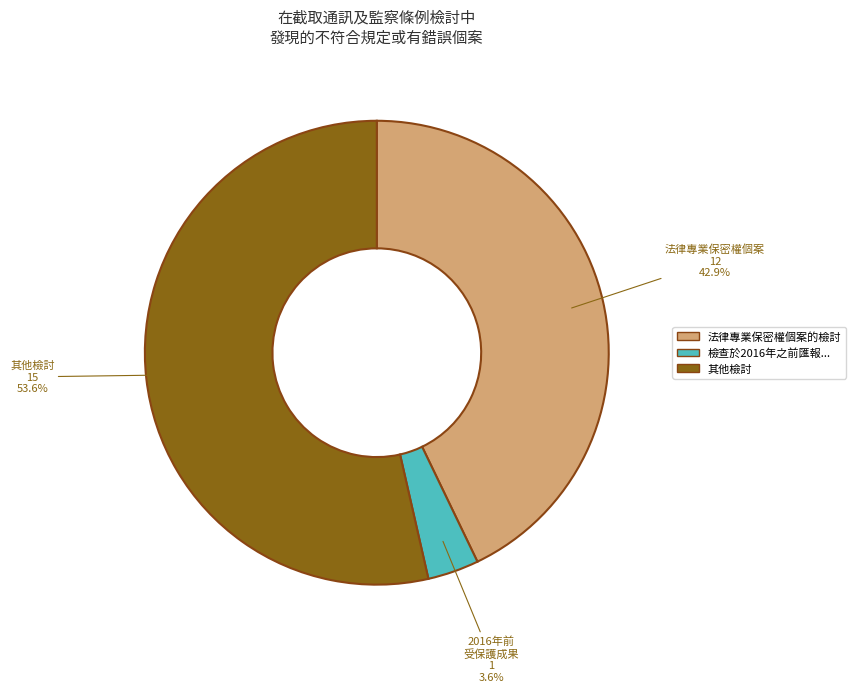

How many segments does this pie chart have?

3